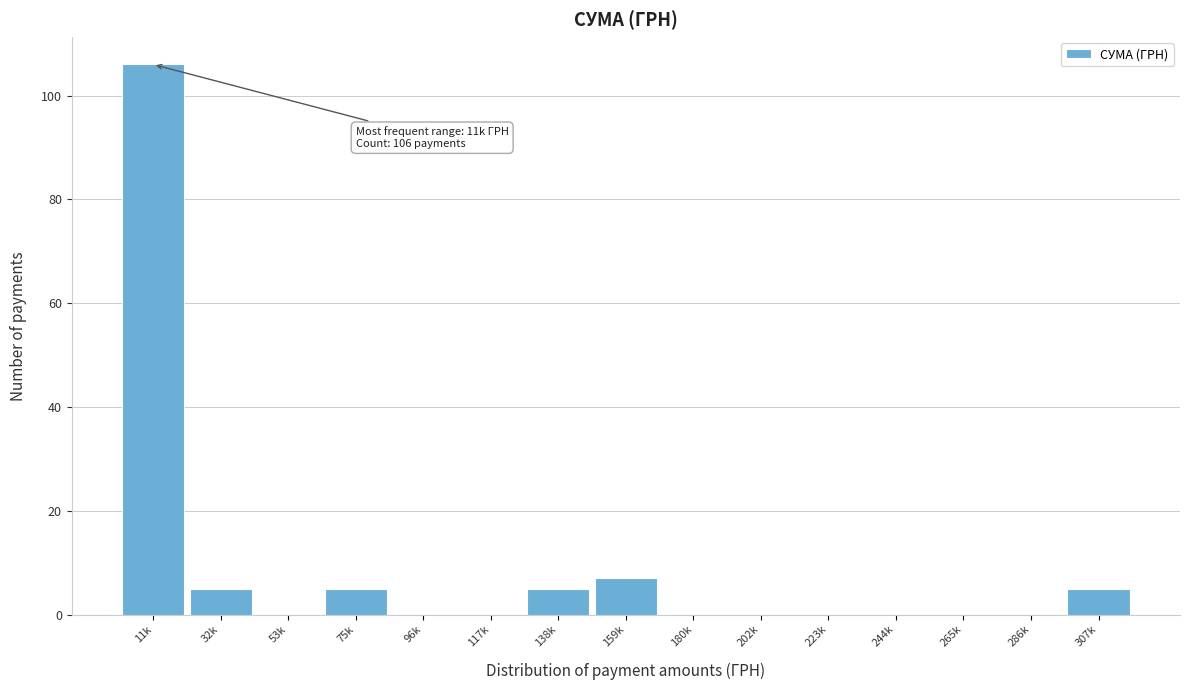

Reading right to left, list all the values displayed in this chart.

307k=5	286k=0	265k=0	244k=0	223k=0	202k=0	180k=0	159k=7	138k=5	117k=0	96k=0	75k=5	53k=0	32k=5	11k=106